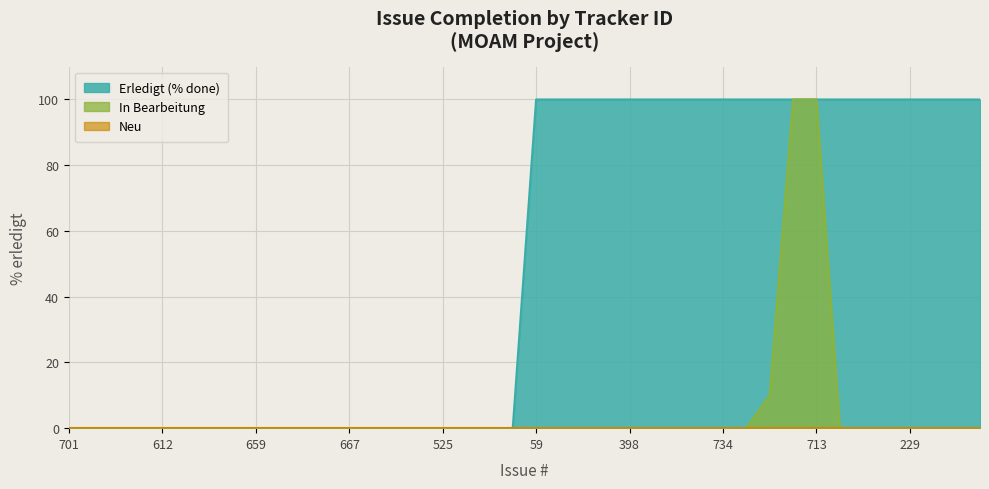

Count the Erledigt (% done) values in the range 0 to 100.

40